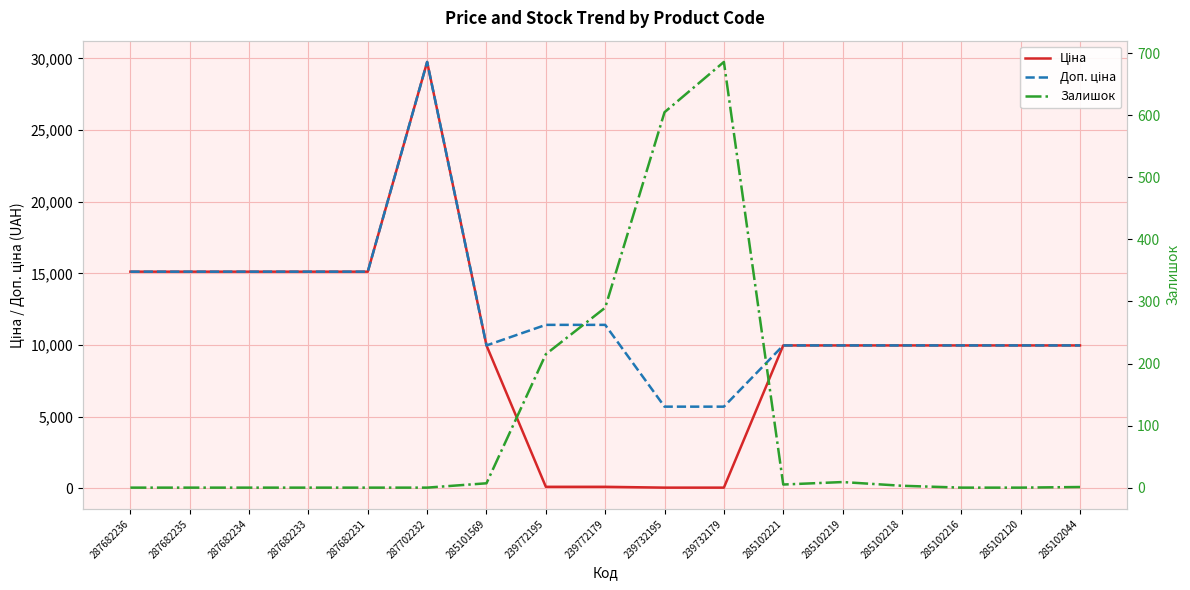

Where do Залишок and Ціна first cross each other?

285101569 and 239772195